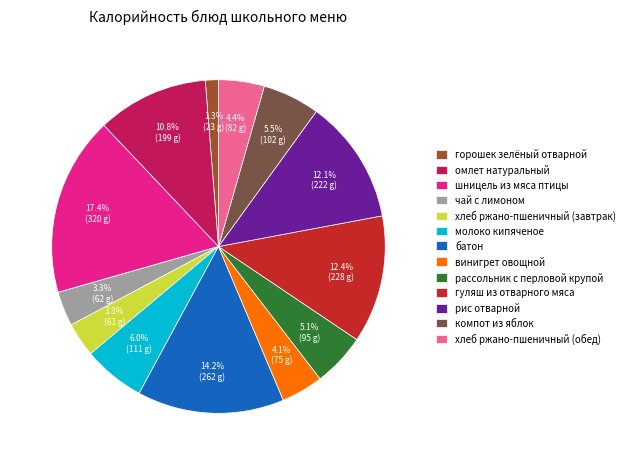

What percentage is NOT represented by гуляш из отварного мяса?

87.6%